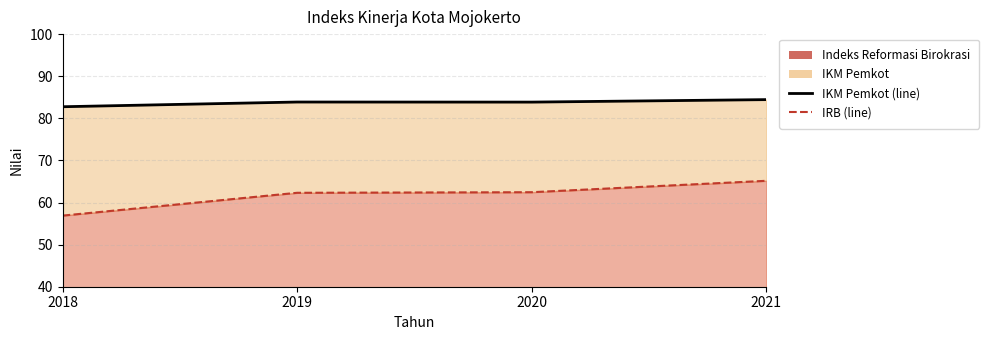

What is the total value across all series at 2020?

146.3